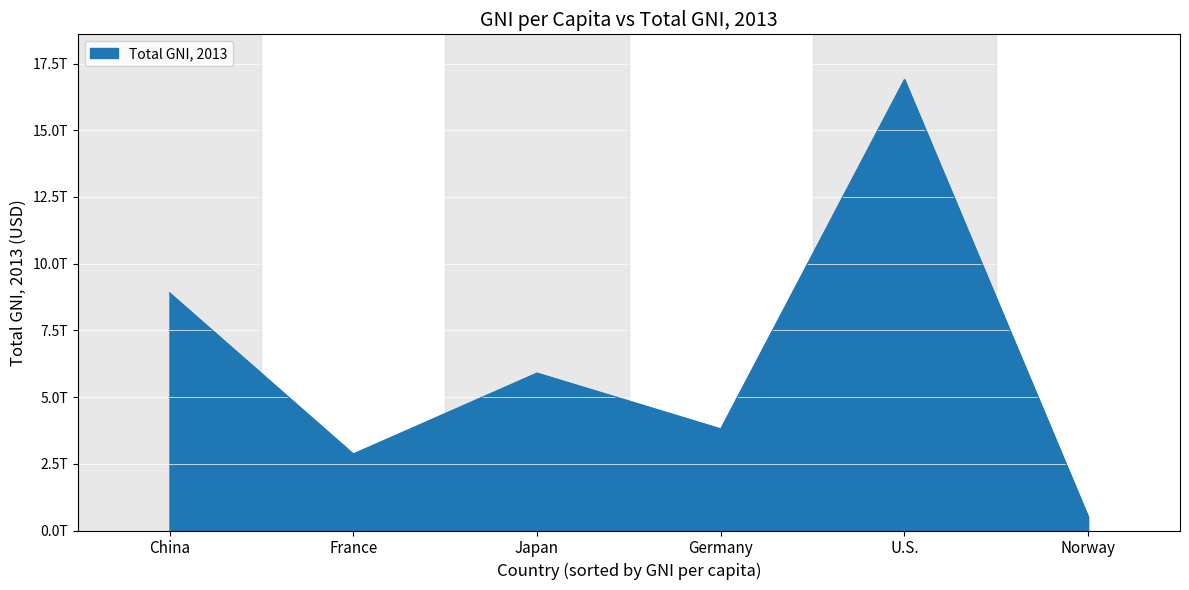

The chart shows a value of 14715579569616.3 at China. True or false?

False